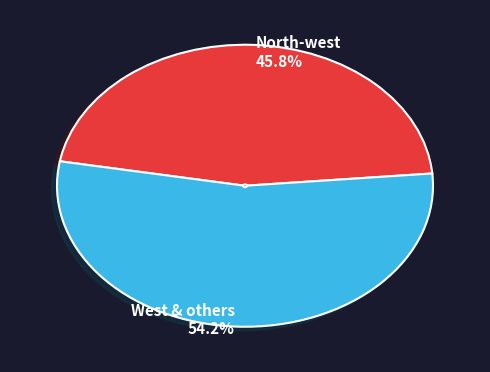

Does any single category account for the majority?

Yes